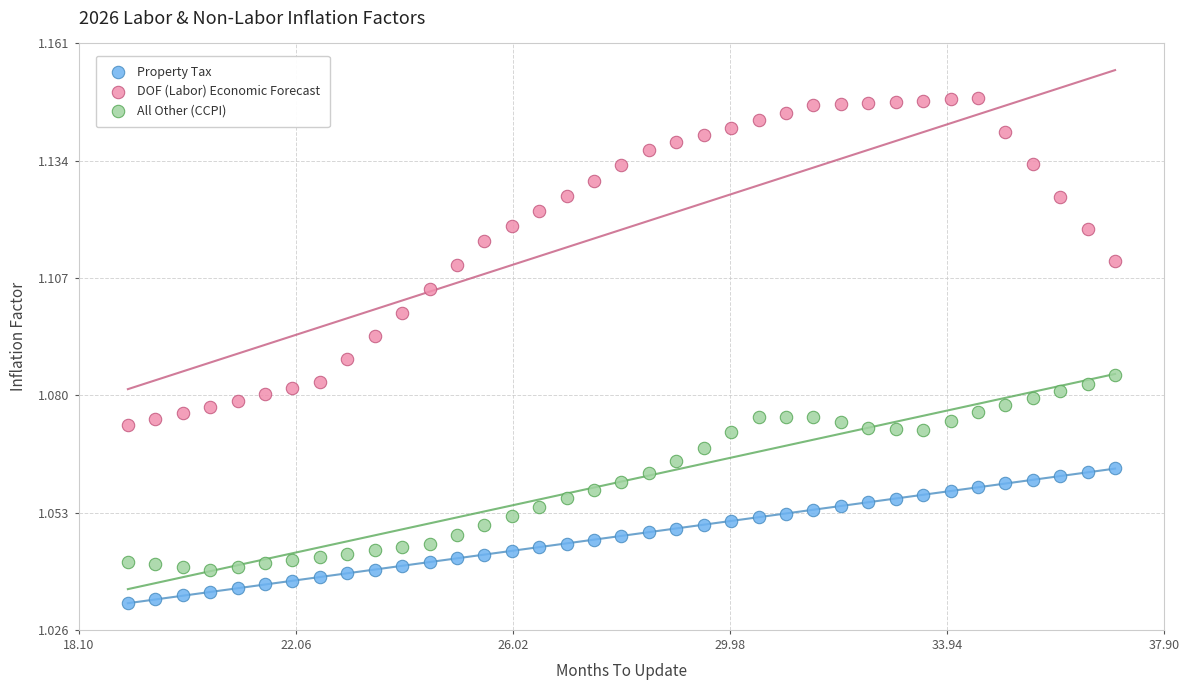

Which series has the widest spread of Y values?

DOF (Labor) Economic Forecast